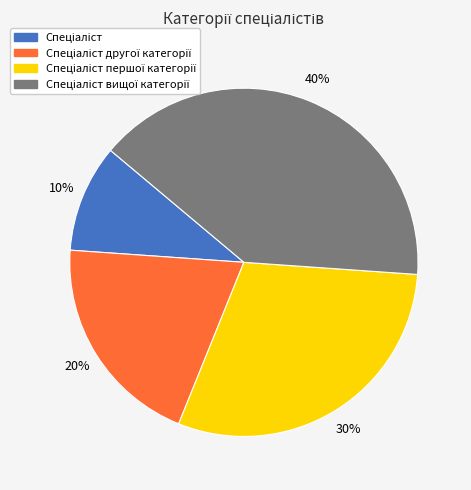

To the nearest percent, what is the average slice percentage?

25%